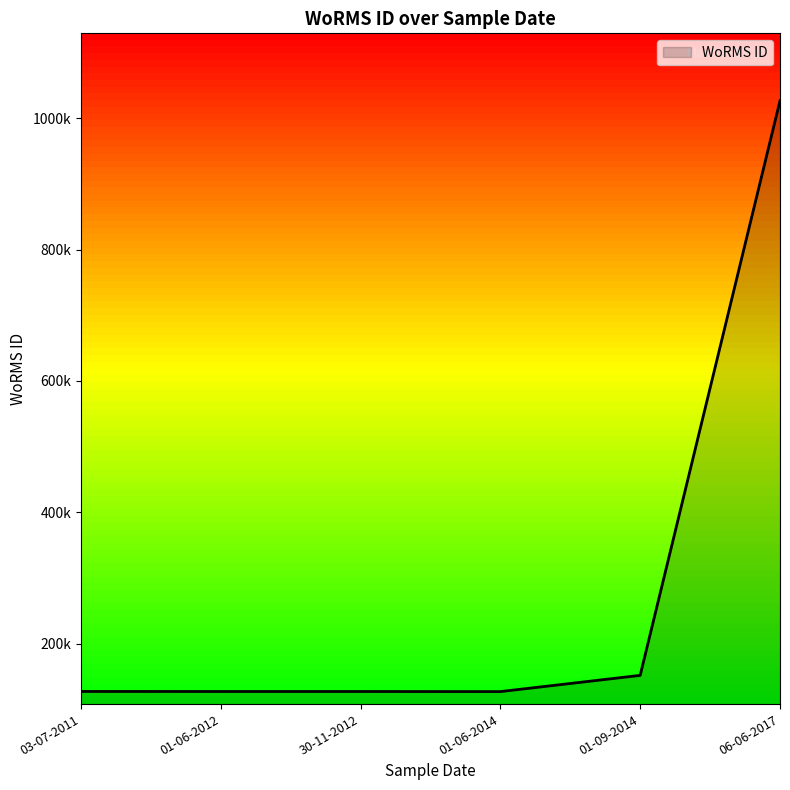

Does the chart have visible grid lines?

No